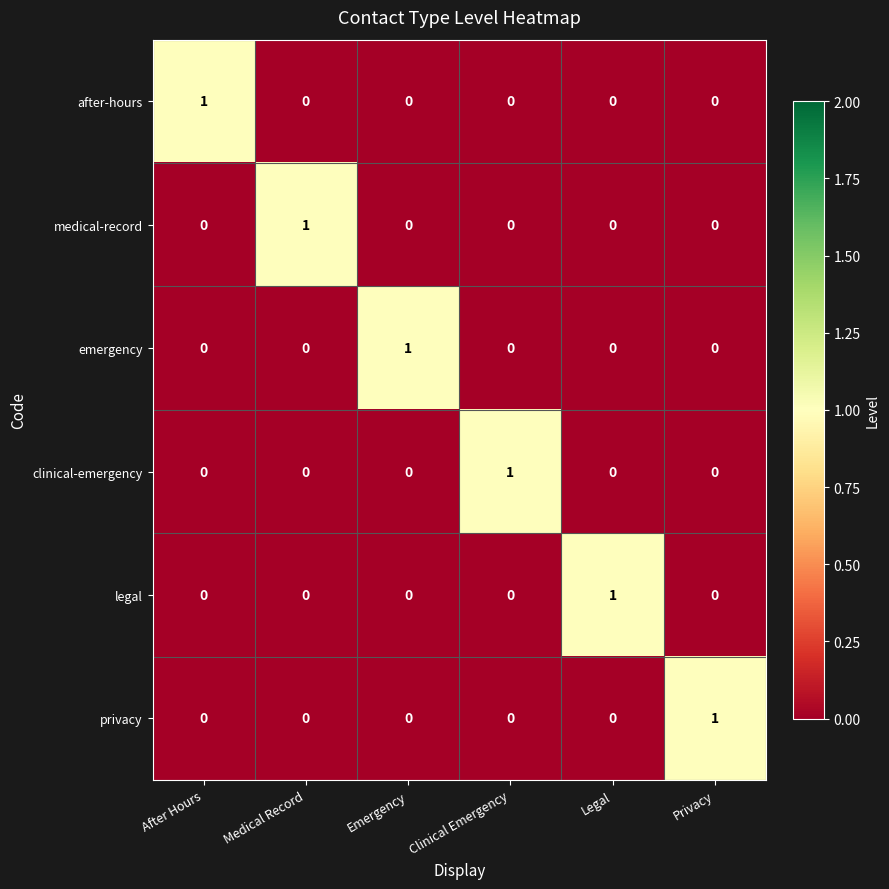

Which category has the highest value in the clinical-emergency series?

Clinical Emergency